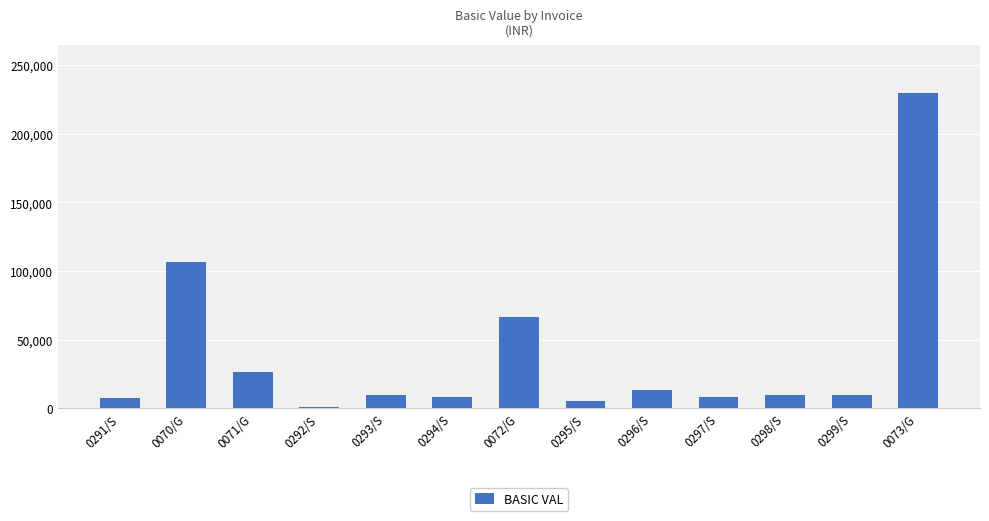

How many data points are less than 9720?

6